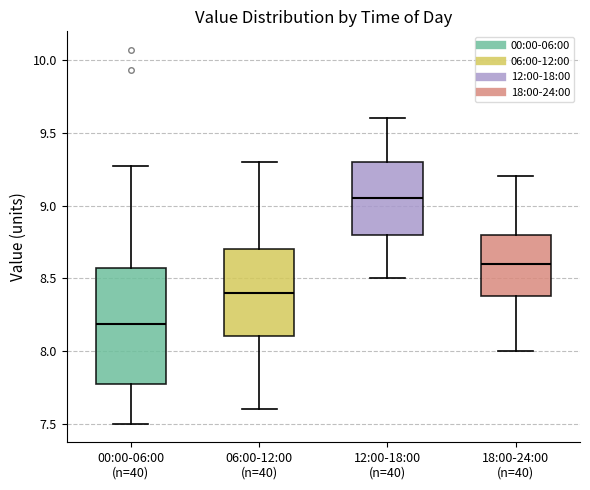

Reading left to right, read every box against the y-axis: the position of its median line, the range the box covers, and the ends of its whiskers. The values are not printed on the chart, so give them approximately, as read against the axis.

00:00-06:00 (n=40): median 8.20, box 7.80 to 8.55, whiskers 7.50 to 9.25
06:00-12:00 (n=40): median 8.40, box 8.10 to 8.70, whiskers 7.60 to 9.30
12:00-18:00 (n=40): median 9.05, box 8.80 to 9.30, whiskers 8.50 to 9.60
18:00-24:00 (n=40): median 8.60, box 8.40 to 8.80, whiskers 8.00 to 9.20